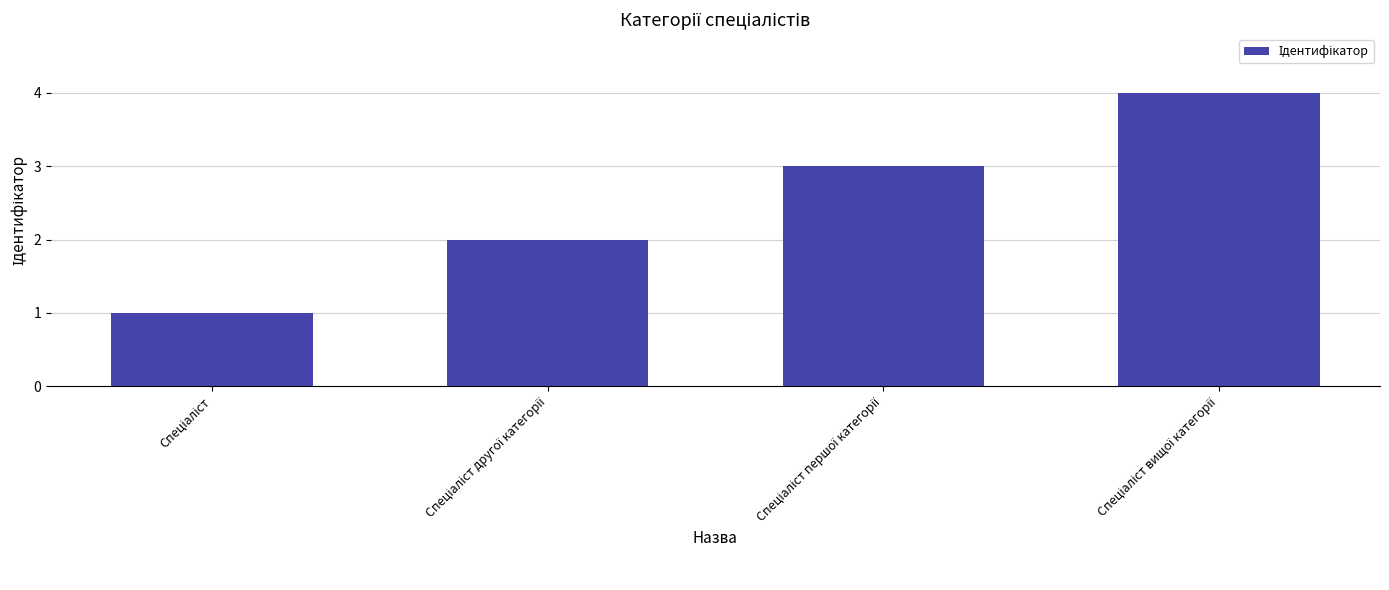

What is the difference between the maximum and minimum values?

3